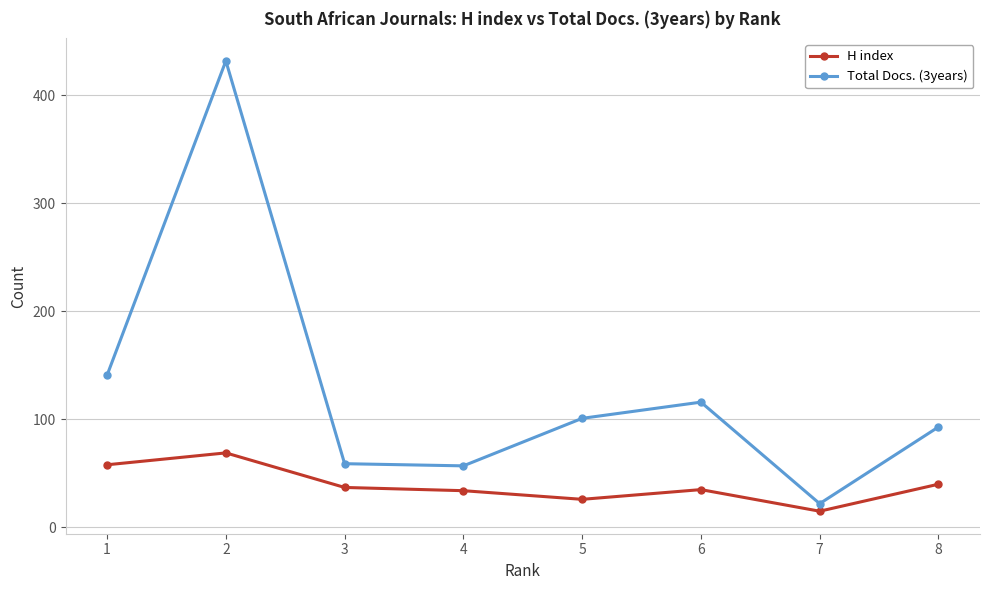

True or false: H index and Total Docs. (3years) intersect in this chart.

False